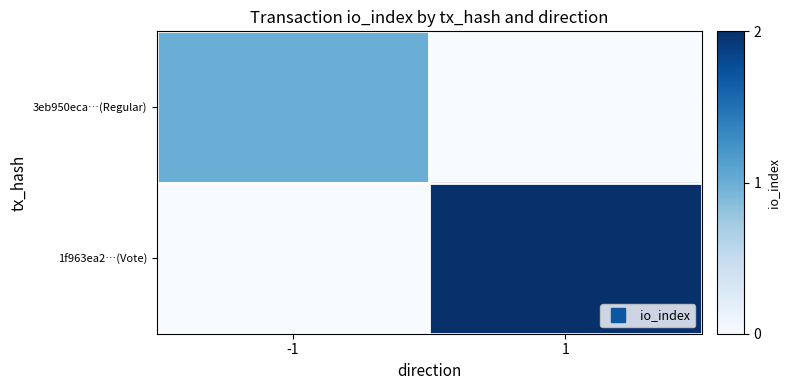

What is the maximum value shown in the chart?

2